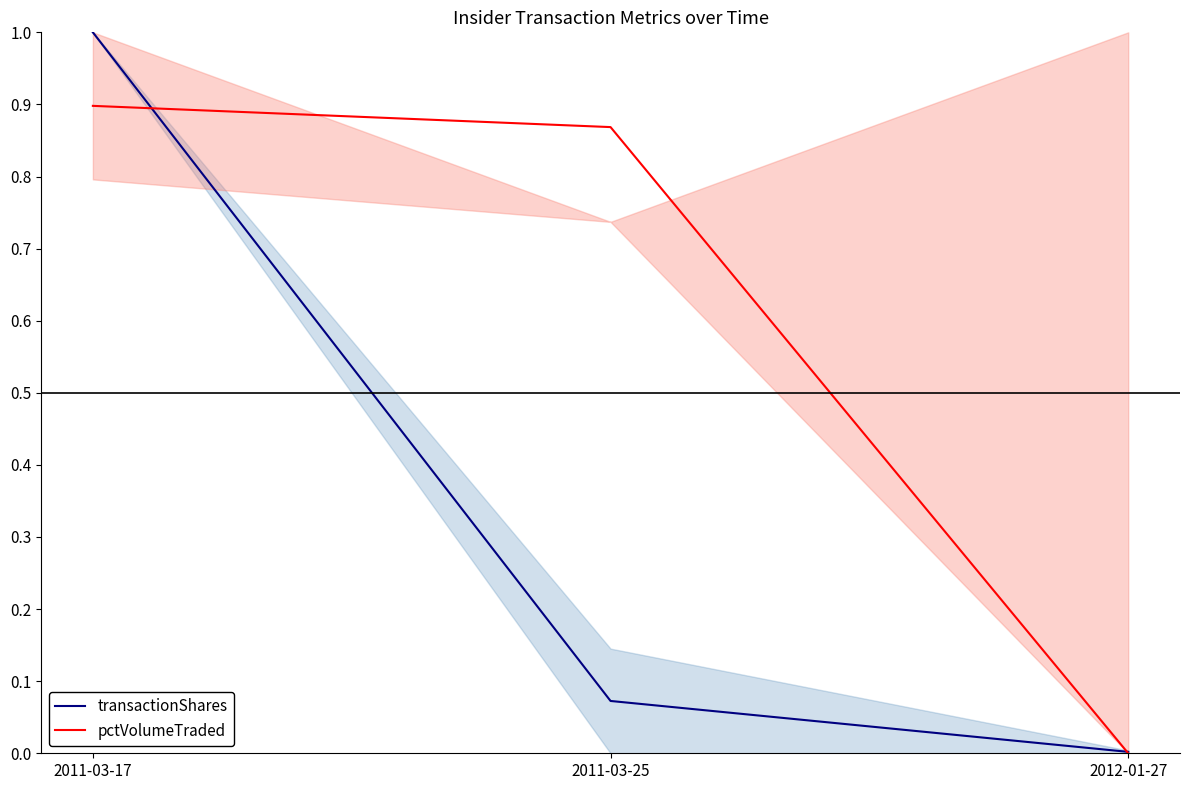

Rank the categories by transactionShares value from highest to lowest.

2011-03-17, 2011-03-25, 2012-01-27